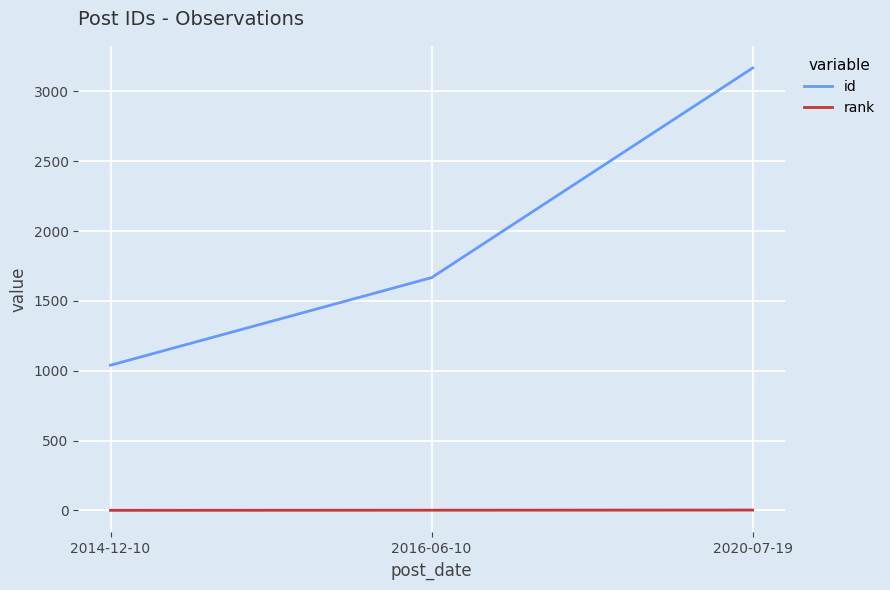

Is it true that id equals 1317 at 2020-07-19?

False